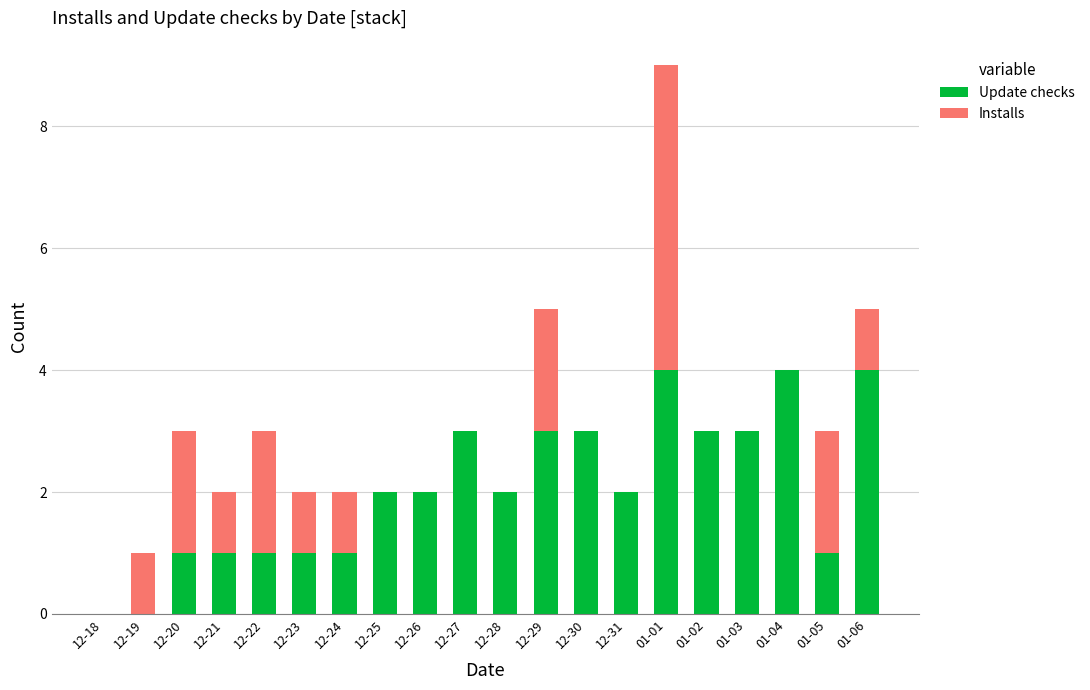

What is the sum of all Update checks values?

41